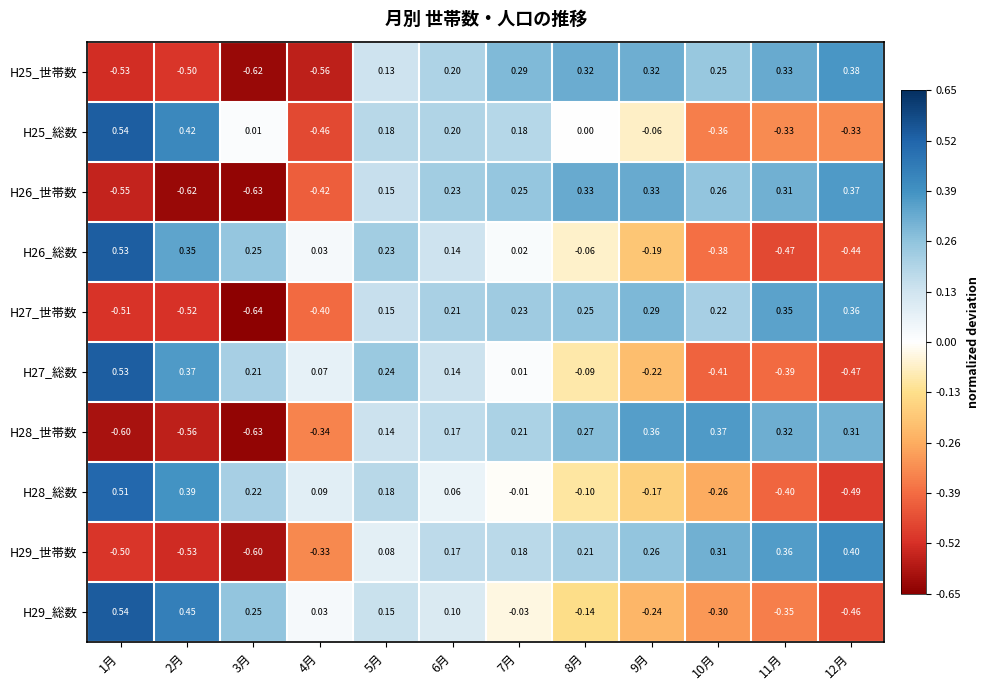

At how many categories does at least one series exceed 0?

12